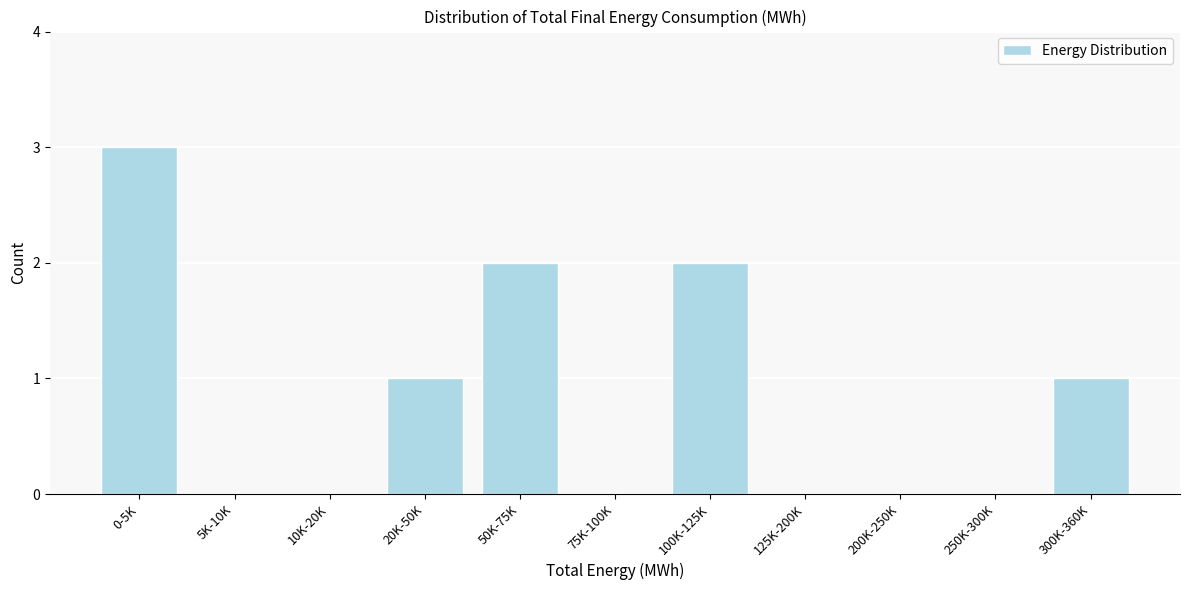

Reading left to right, list all the values displayed in this chart.

0-5K=3	5K-10K=0	10K-20K=0	20K-50K=1	50K-75K=2	75K-100K=0	100K-125K=2	125K-200K=0	200K-250K=0	250K-300K=0	300K-360K=1